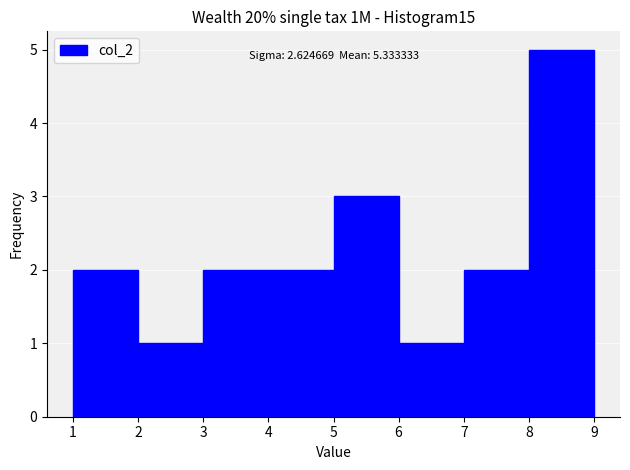

Over which range of the x-axis is the bar tallest?

8 to 9